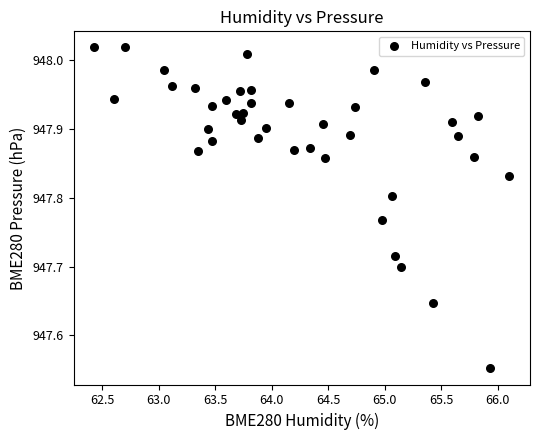

What is the range of X values (max minus min)?

3.7